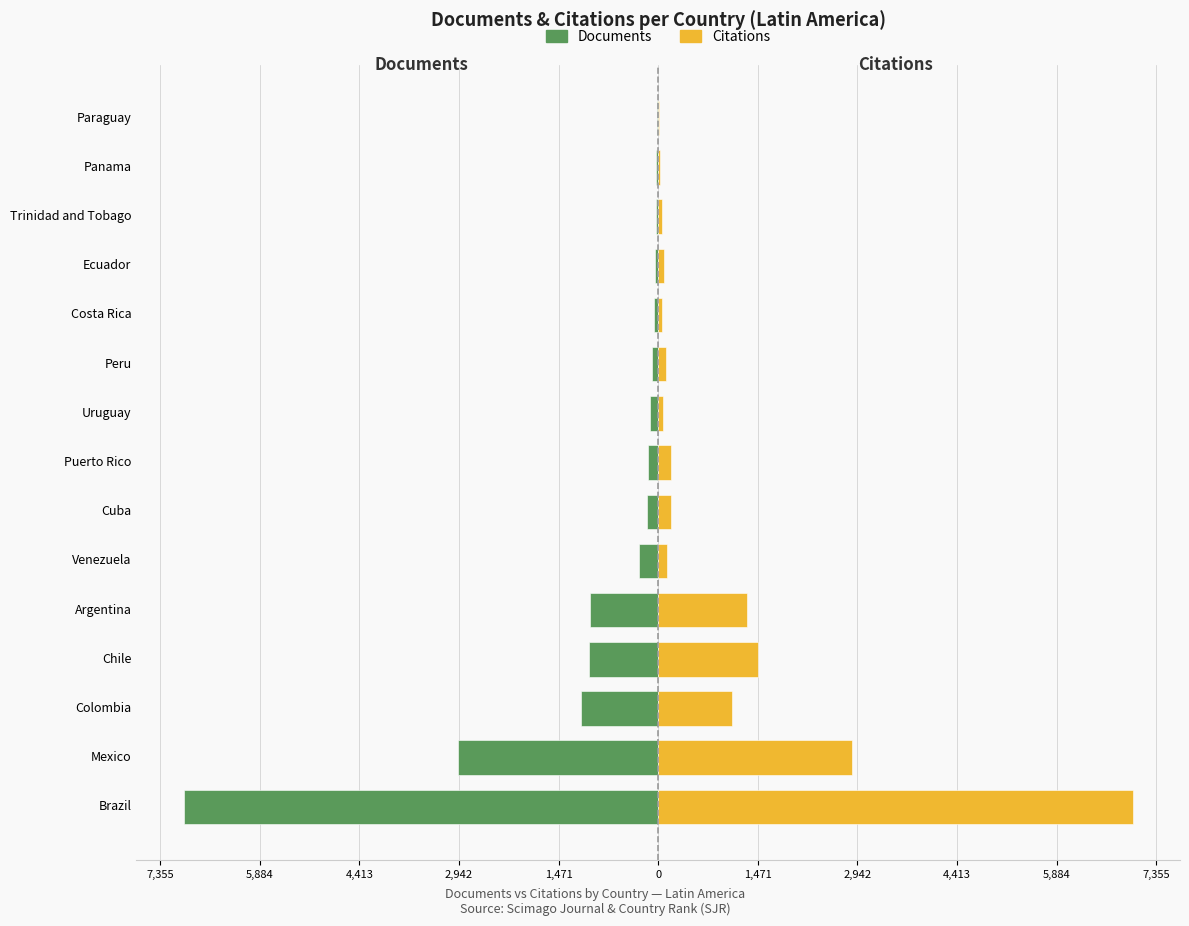

How many values in the Citations series are below 136?

7